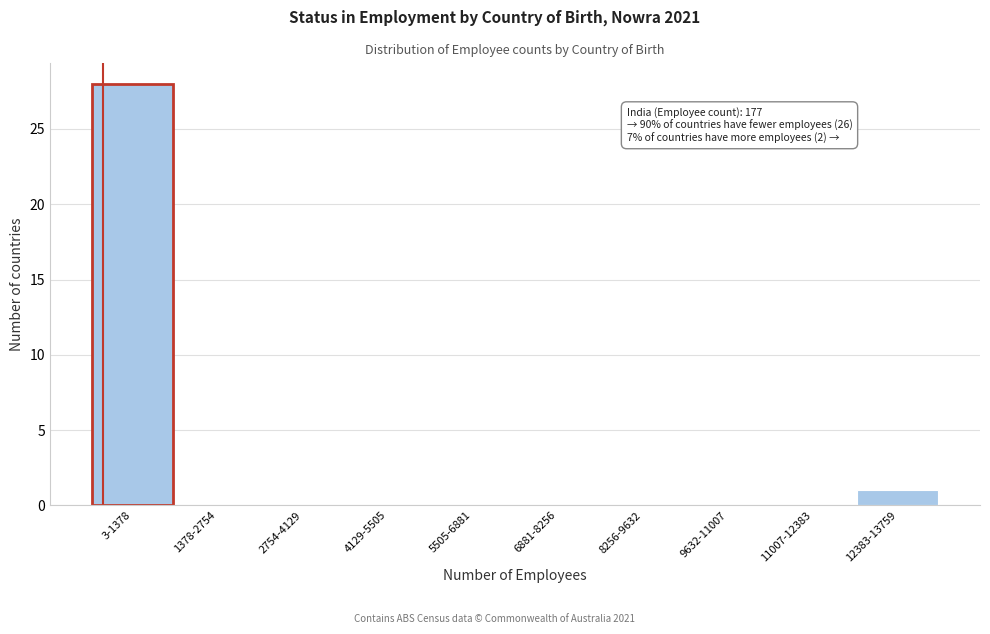

Reading left to right, extract all data points from this chart.

3-1378=28	1378-2754=0	2754-4129=0	4129-5505=0	5505-6881=0	6881-8256=0	8256-9632=0	9632-11007=0	11007-12383=0	12383-13759=1